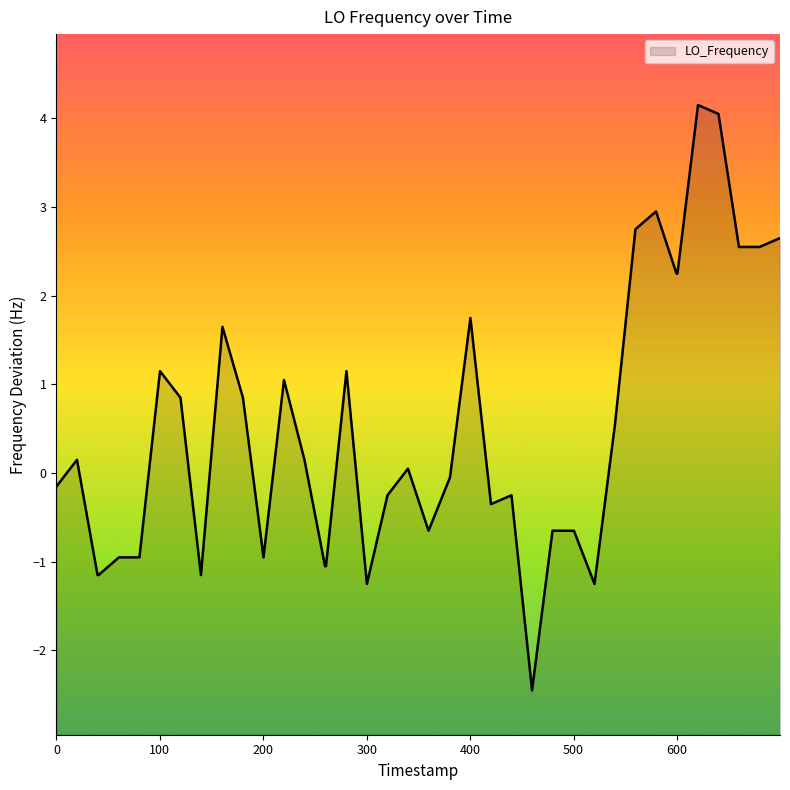

How many interior local peaks (higher than both neighbors) does the data have?

10